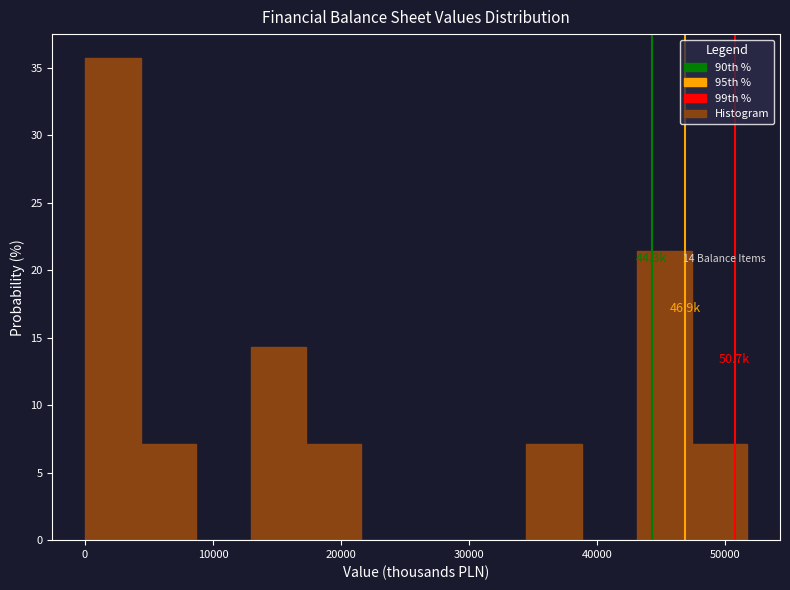

Over which range of the x-axis is the bar tallest?

0 to 4000